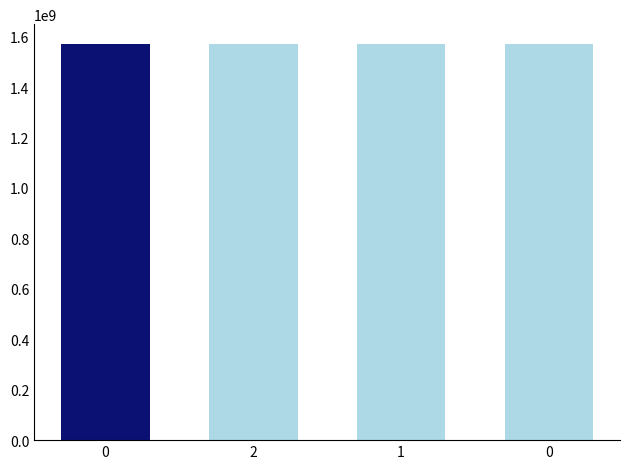

What is the ratio of the value at 2 to the value at 0?

1.0